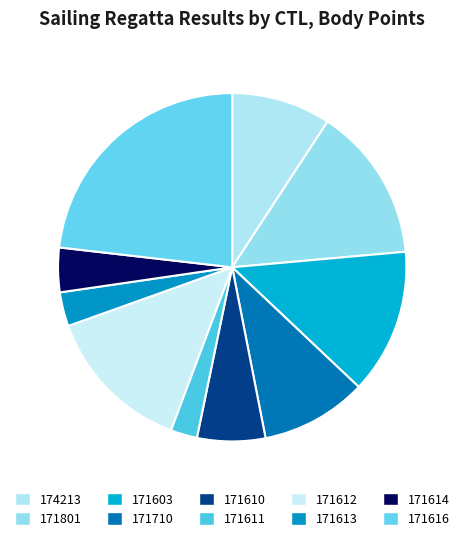

To the nearest percent, what is the combined percentage of 171616 and 171614?

27%